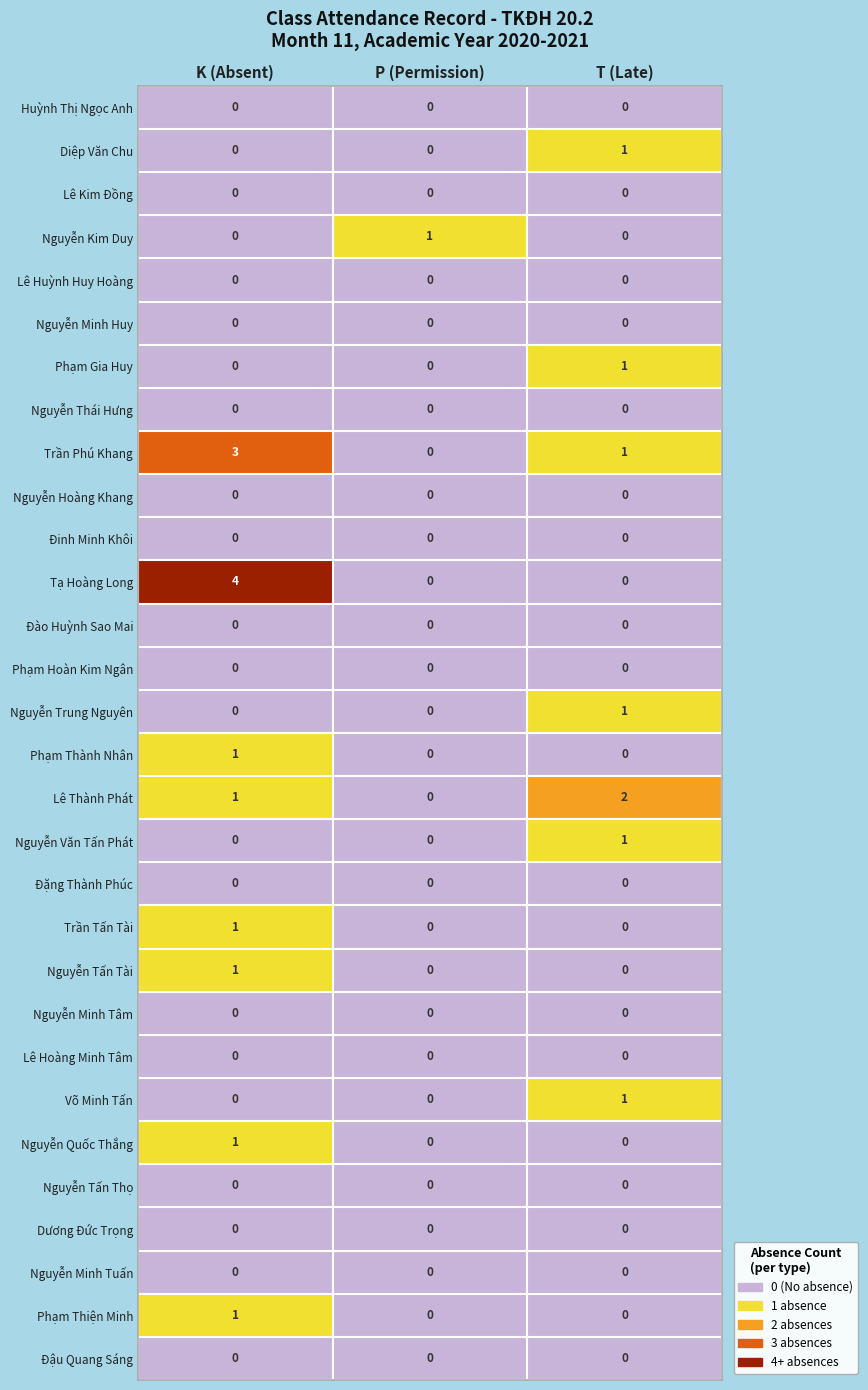

Count the number of data series in this chart.

30